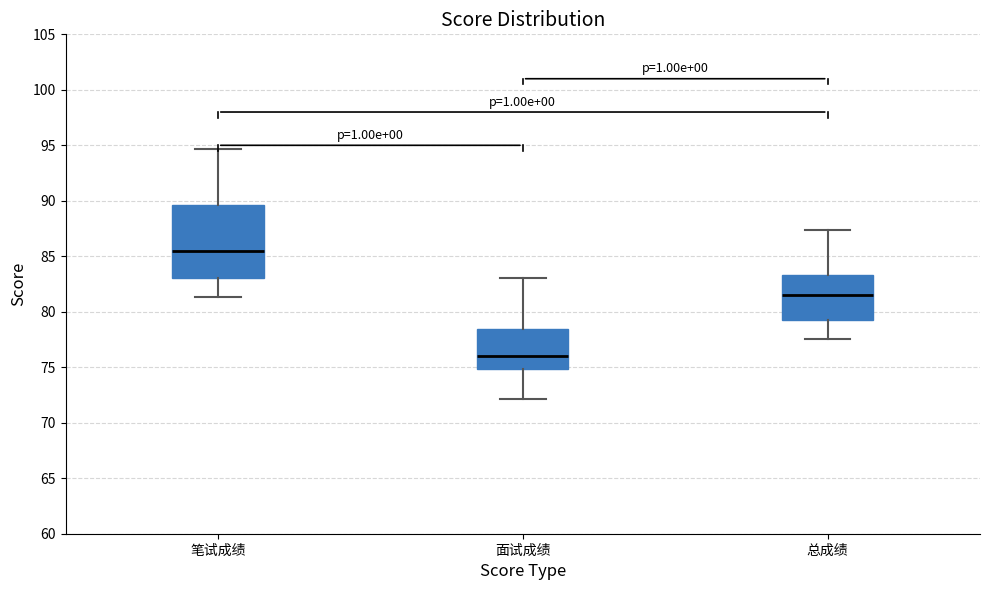

Which box is the tallest, from its lower edge to its upper edge?

笔试成绩